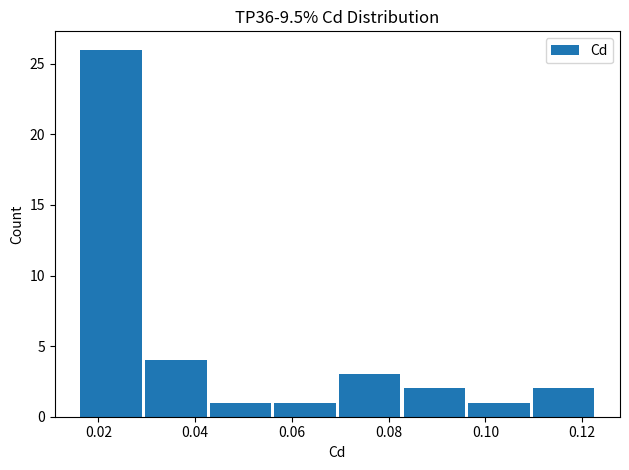

Reading left to right, transcribe this chart: for each bar, give the range it covers on the x-axis and its height. Neither the bar edges nor the heights are printed on the chart, so give them approximately, as read against the axes.

0.016 to 0.030: 26
0.030 to 0.044: 4
0.044 to 0.056: 1
0.056 to 0.070: 1
0.070 to 0.084: 3
0.084 to 0.096: 2
0.096 to 0.110: 1
0.110 to 0.124: 2